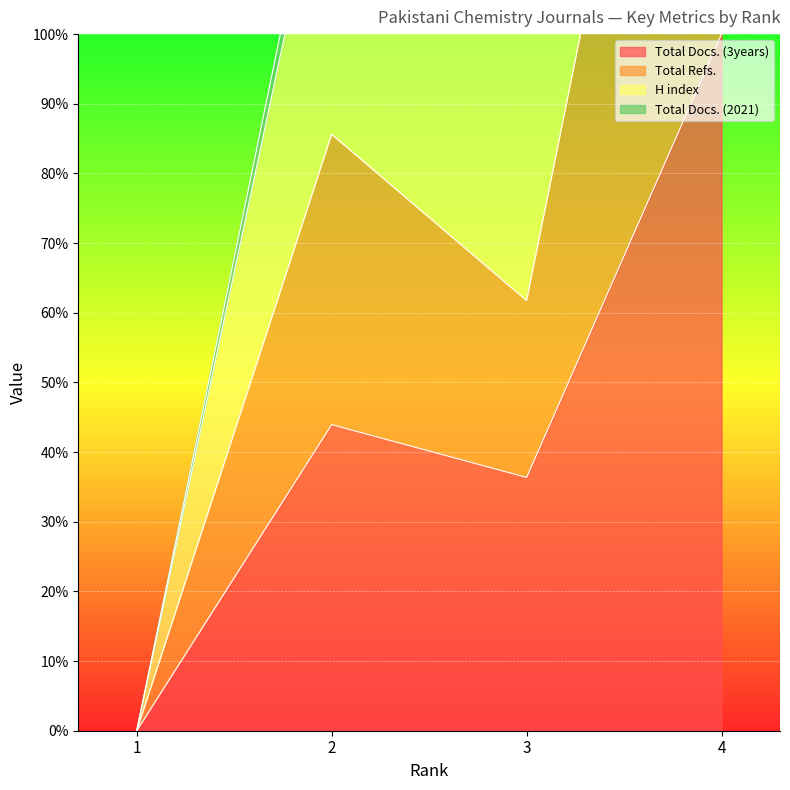

What is the highest value of the Total Docs. (3years) series?

100.0